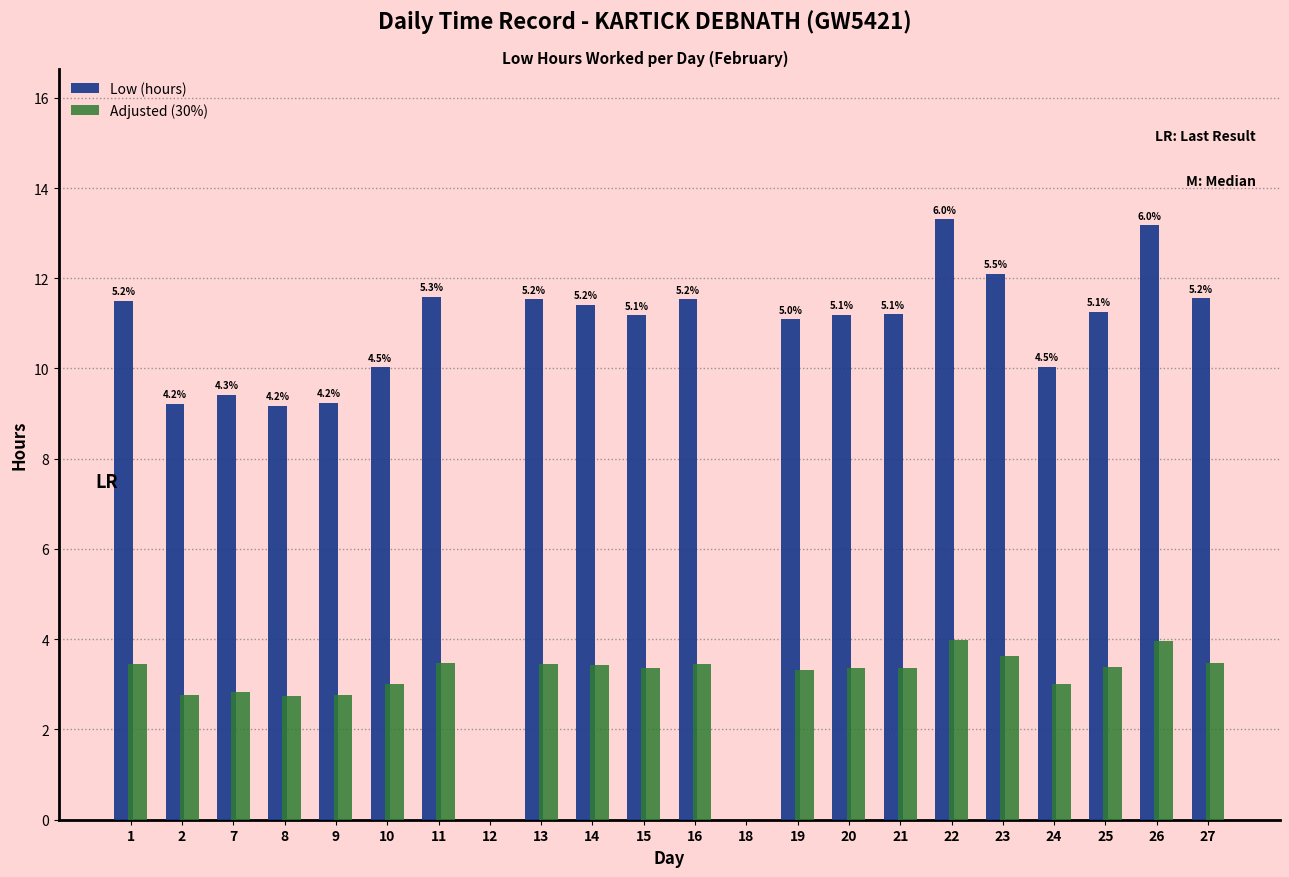

Where does the Low (hours) series first go above 11?

1